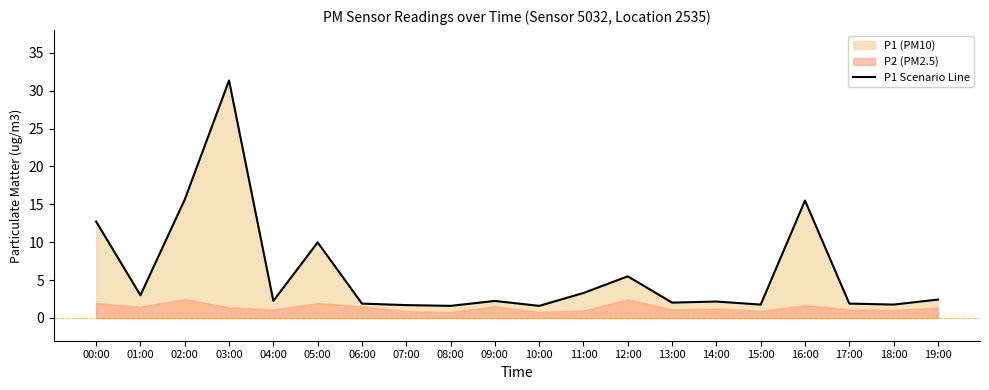

What is the difference between the maximum and minimum values?

29.8